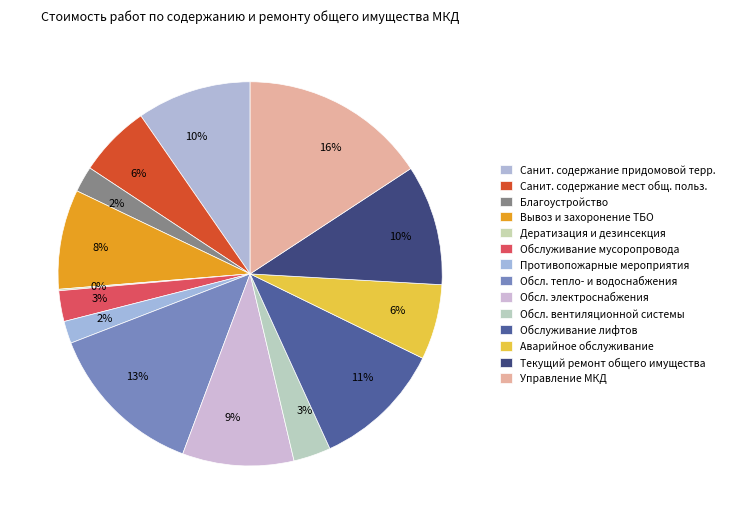

How many slices are in this pie chart?

14